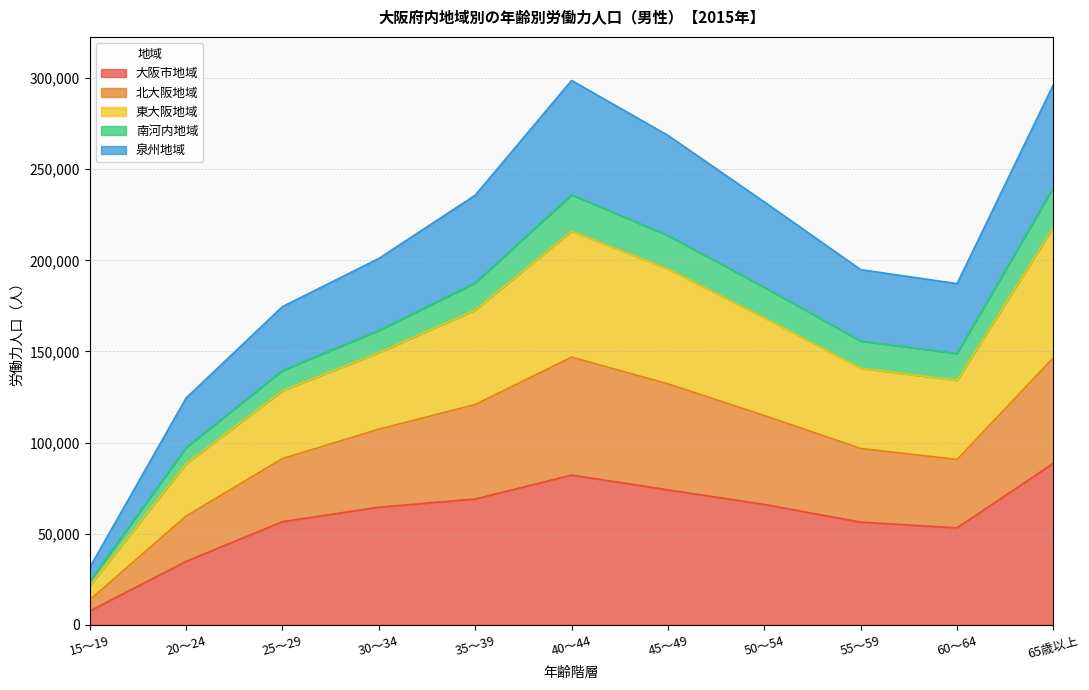

What is the maximum value for 大阪市地域?

88710